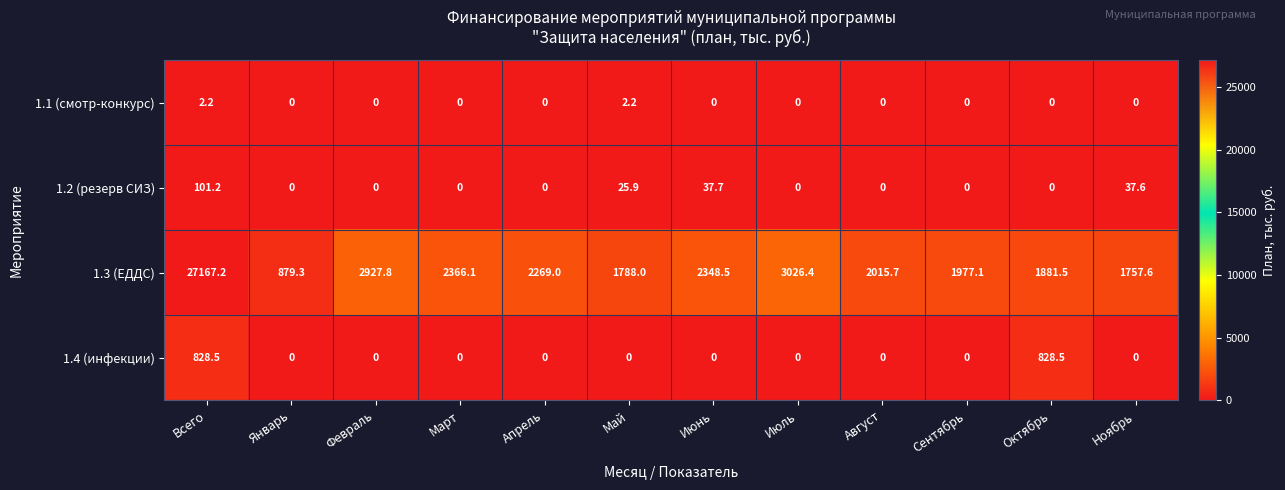

At which category is the sum across all series the highest?

Всего